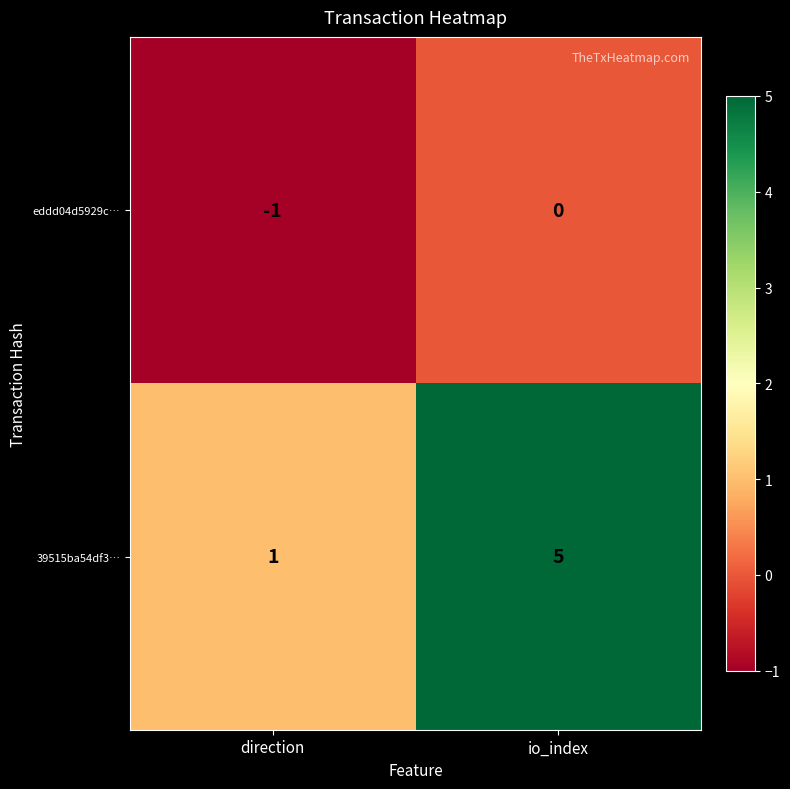

Reading left to right, list all the values displayed in this chart.

eddd04d5929c…: -1	0
39515ba54df3…: 1	5